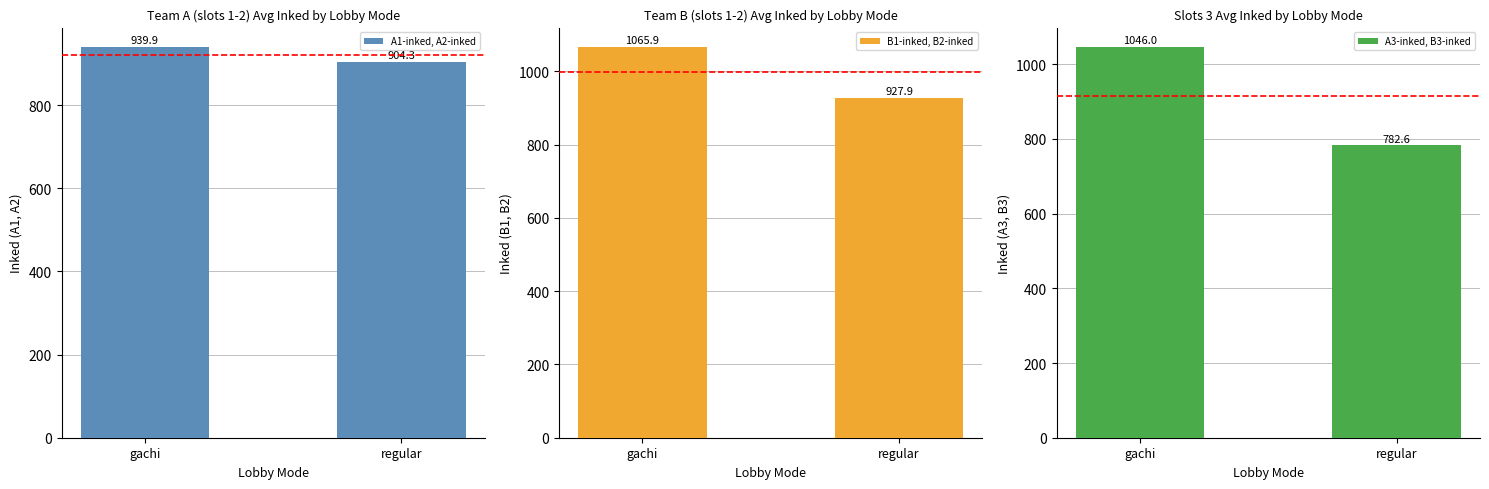

Between regular and gachi, which is larger?

gachi